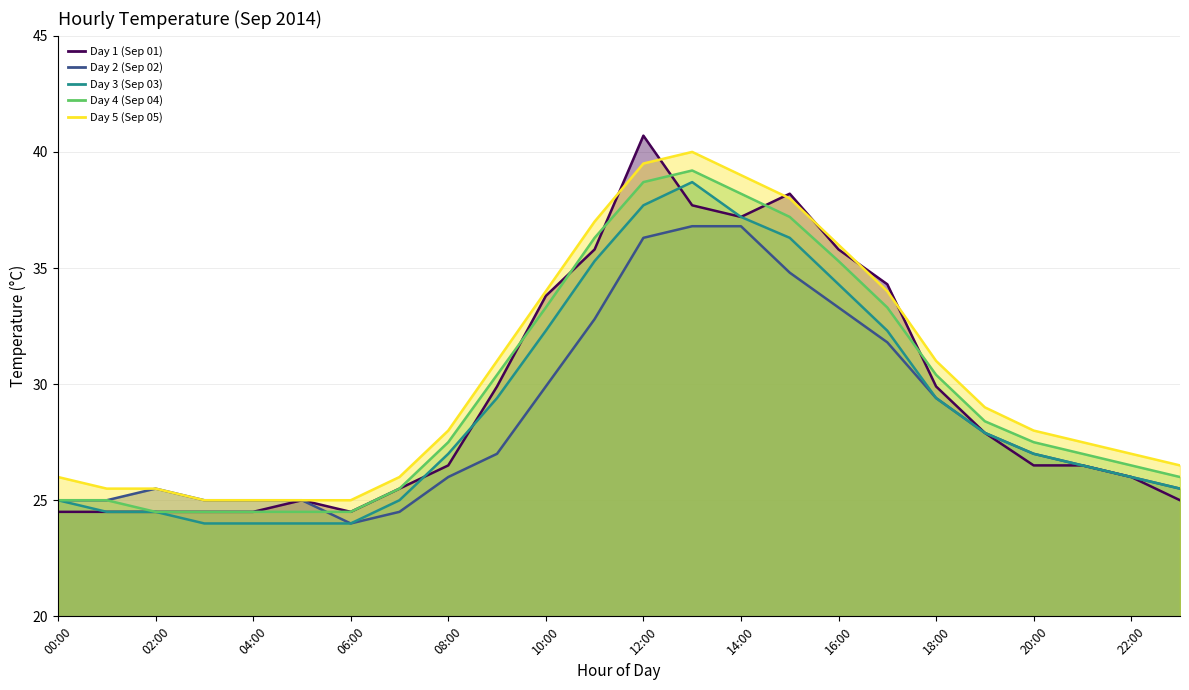

The Day 2 (Sep 02) series shows 18.3 at 10:00. True or false?

False